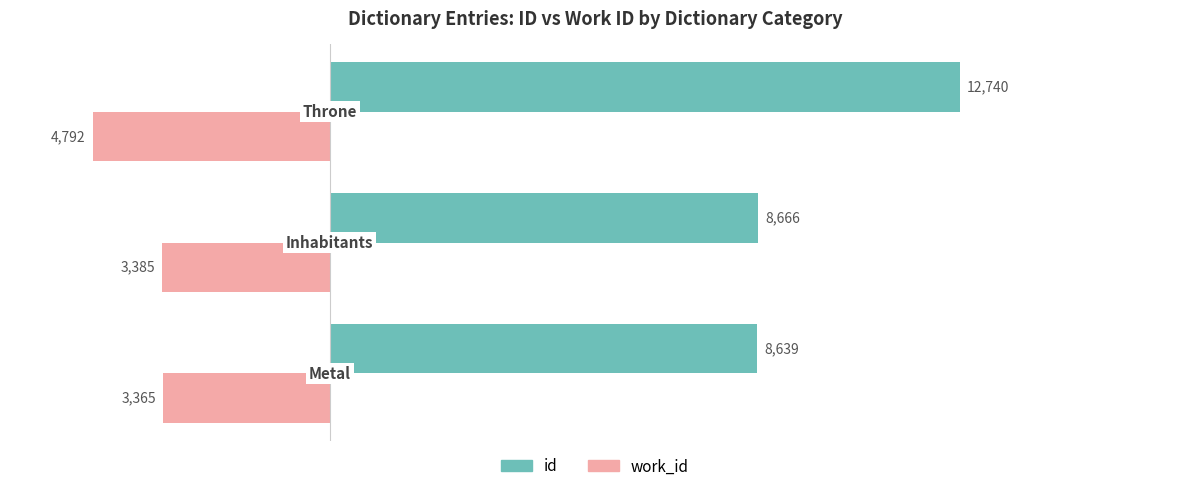

What is the sum of all work_id values?

-11542